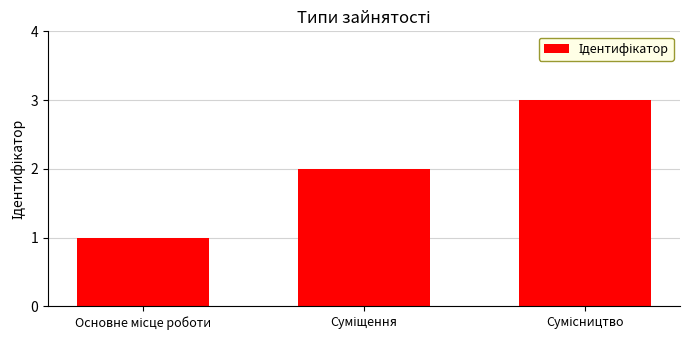

What is the sum of all values?

6